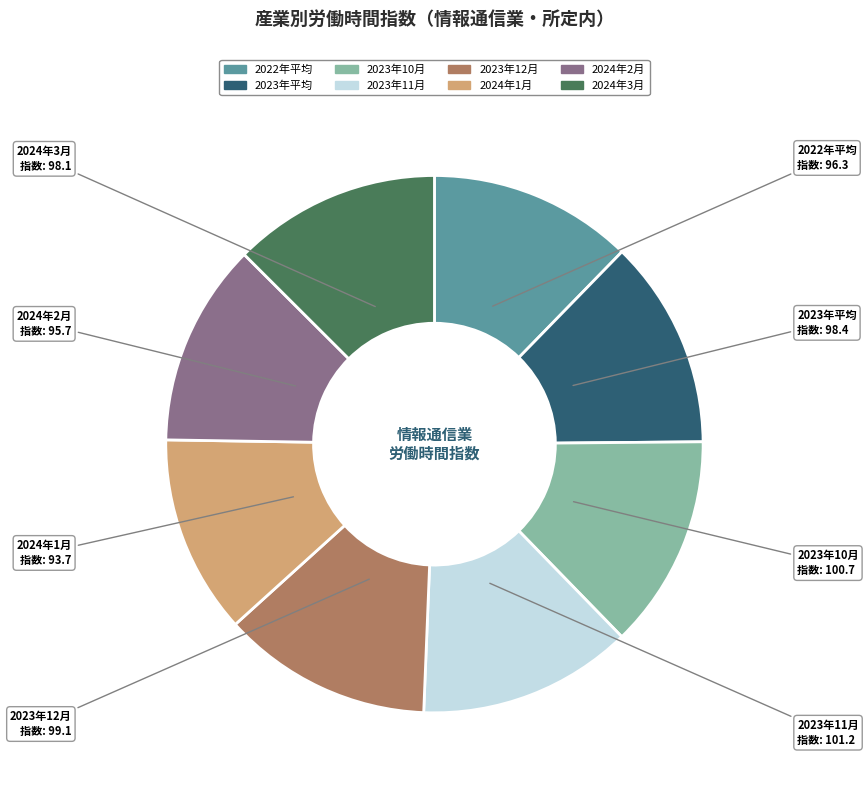

Is there a majority slice in this chart?

No